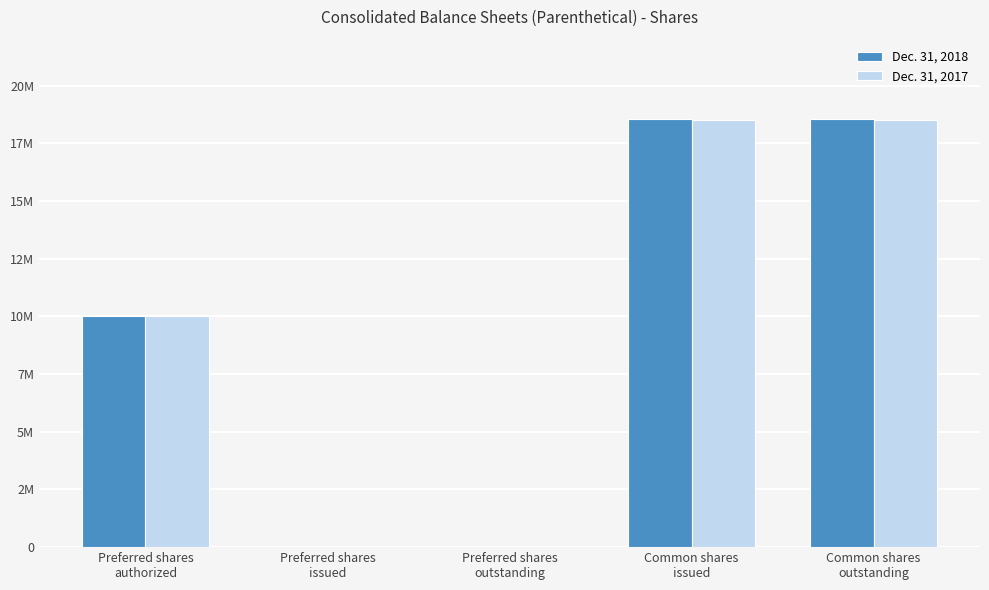

The Dec. 31, 2018 series shows 10000000 at Preferred shares
authorized. True or false?

True